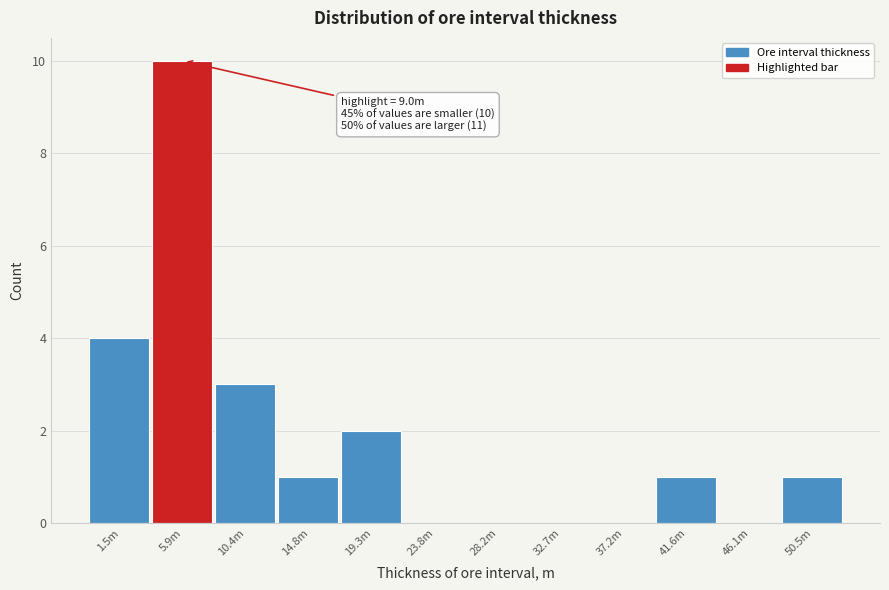

Reading left to right, what are all the values shown in this chart?

1.5m=4	5.9m=10	10.4m=3	14.8m=1	19.3m=2	23.8m=0	28.2m=0	32.7m=0	37.2m=0	41.6m=1	46.1m=0	50.5m=1